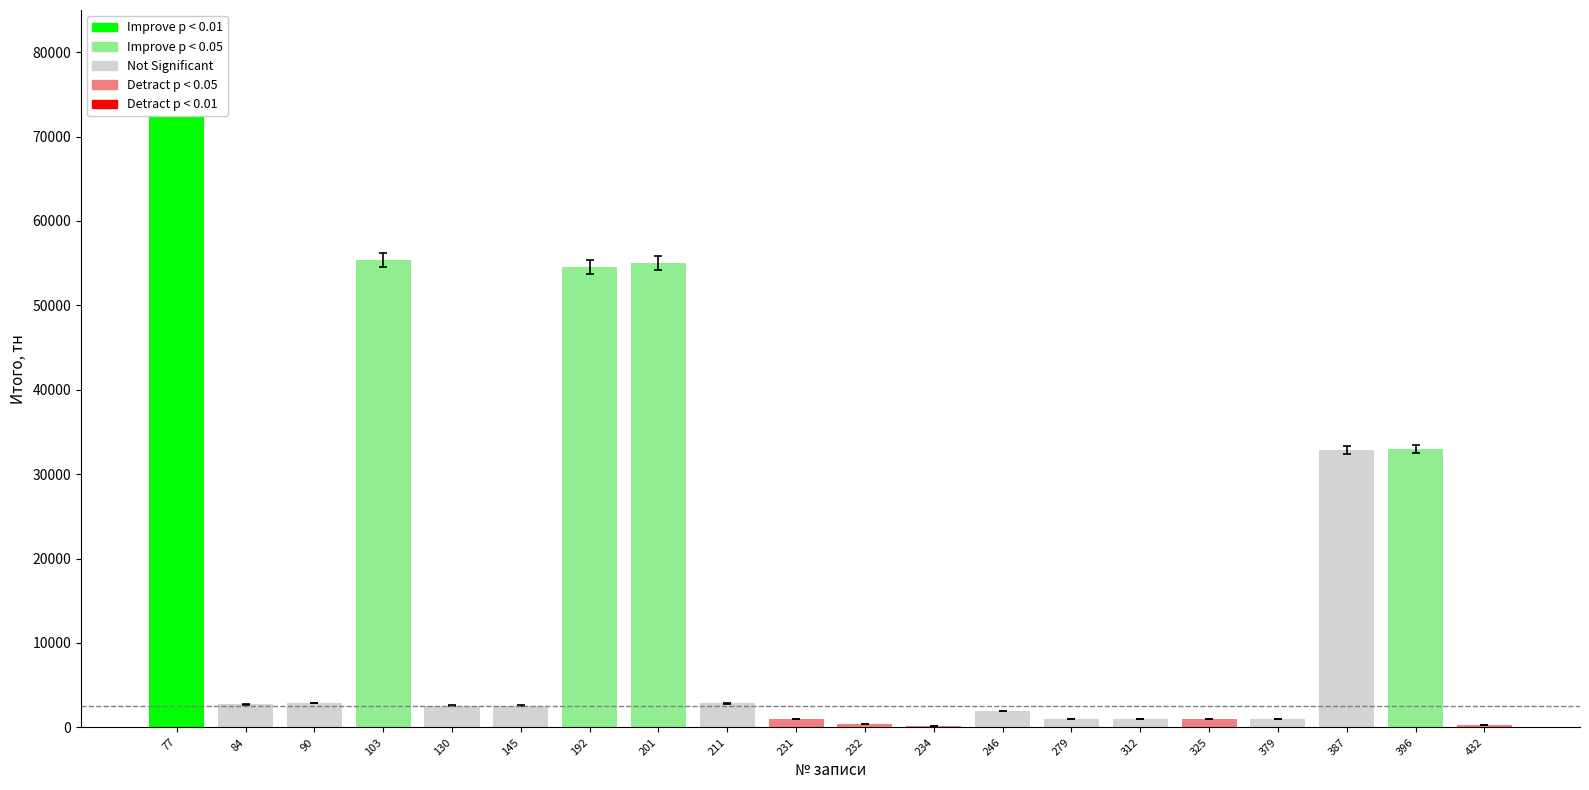

At which label is the value closest to 36983?

396